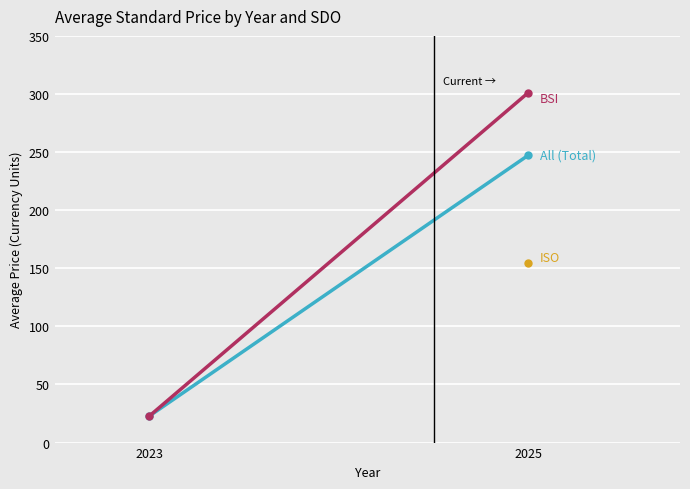

What is the spread (max minus min) of values at 2025?

147.0